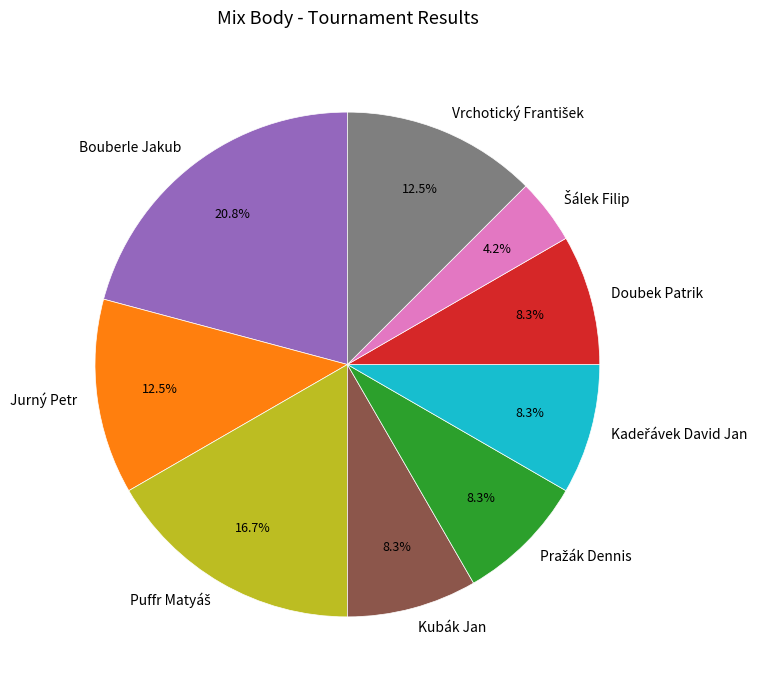

To the nearest percent, what percentage of the pie is Kubák Jan?

8%